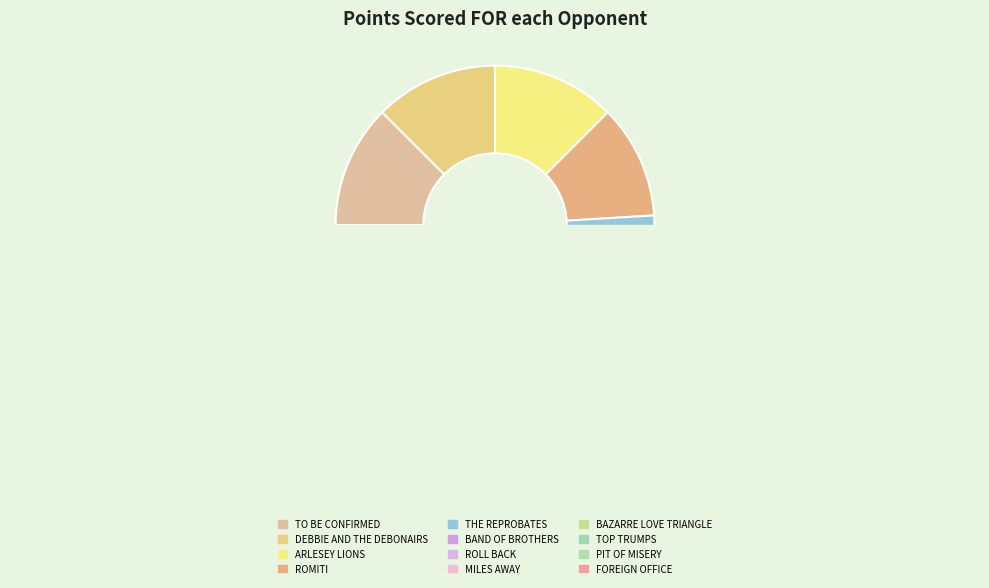

Is there a majority slice in this chart?

No